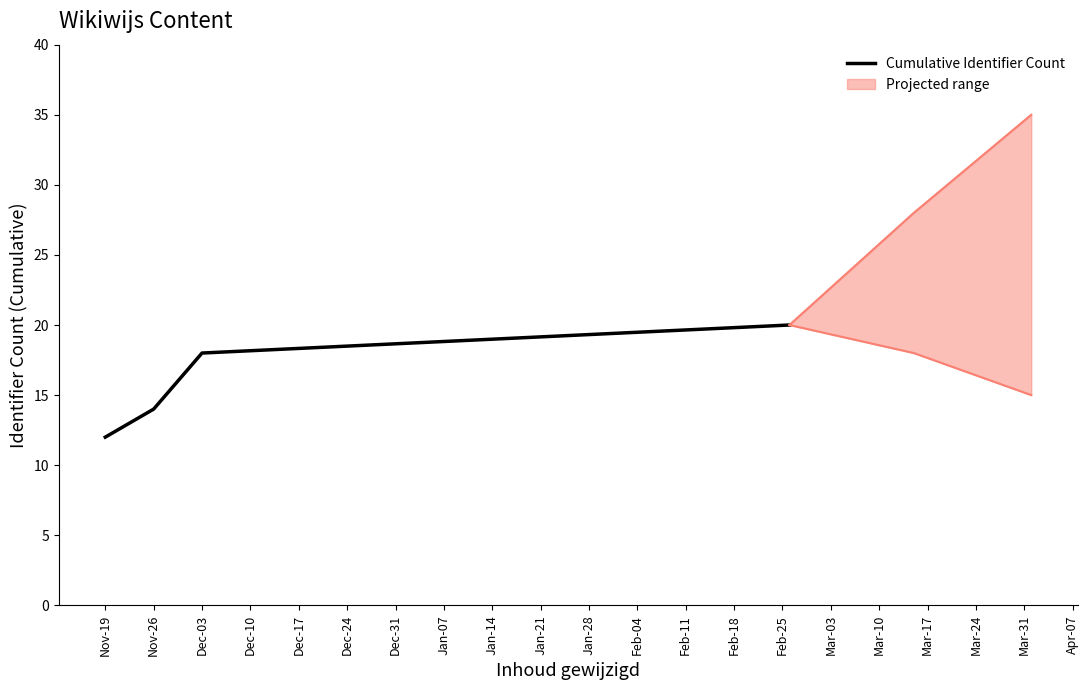

How many lines are shown in the chart?

1